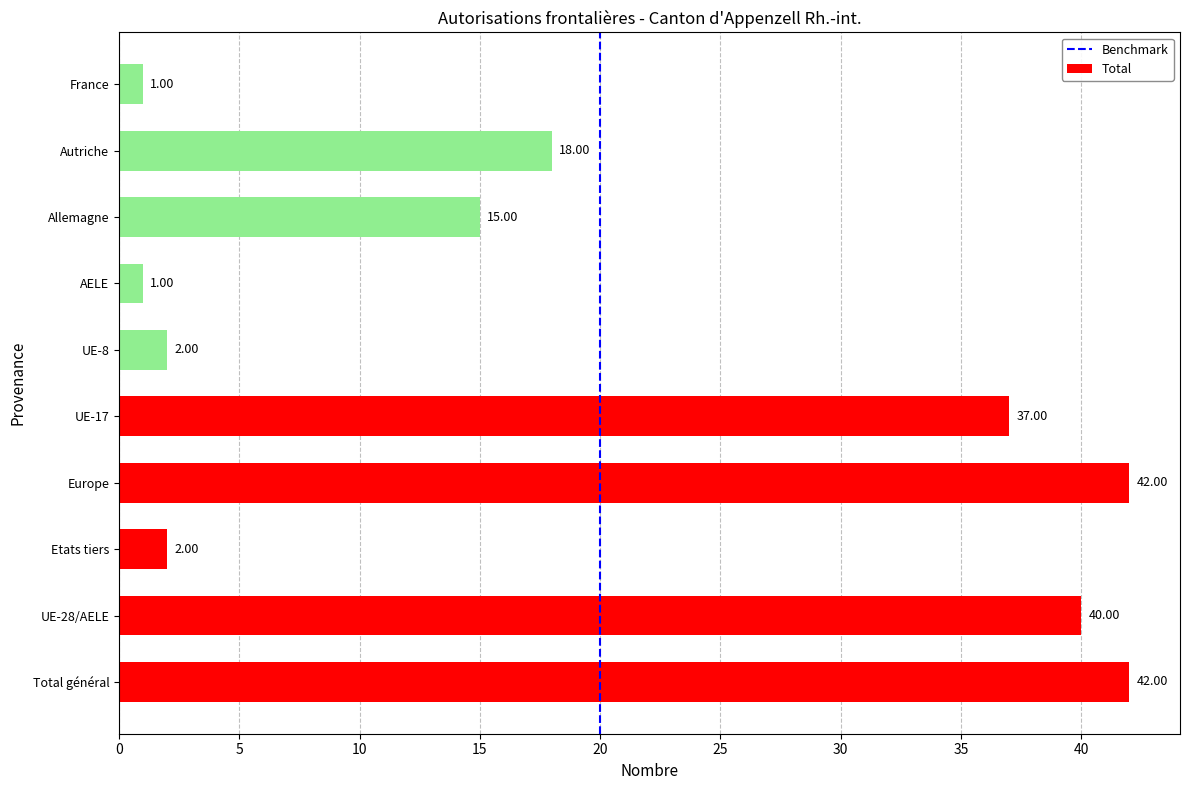

At which label is the value closest to 21?

Autriche